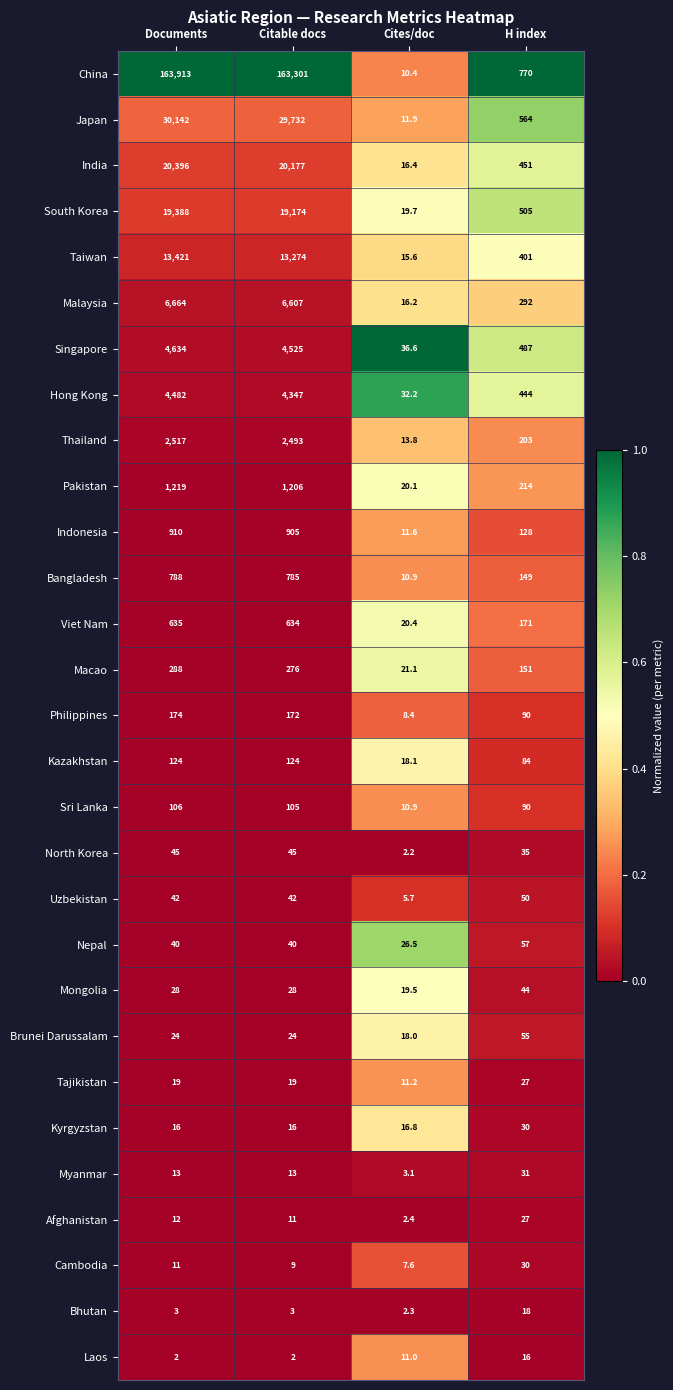

What is the approximate value of Uzbekistan at H index?

50.0